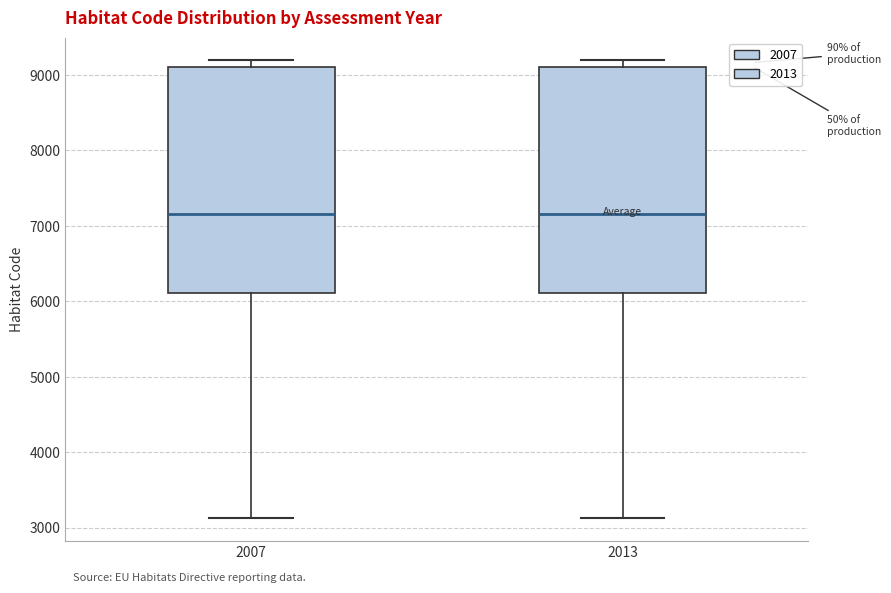

Reading left to right, transcribe this box plot: for each box, give where its median line is, the range the box spans, and where its two whiskers end, as read against the y-axis. The values are not printed on the chart, so give them approximately, as read against the axis.

2007: median 7200, box 6100 to 9100, whiskers 3100 to 9200
2013: median 7200, box 6100 to 9100, whiskers 3100 to 9200